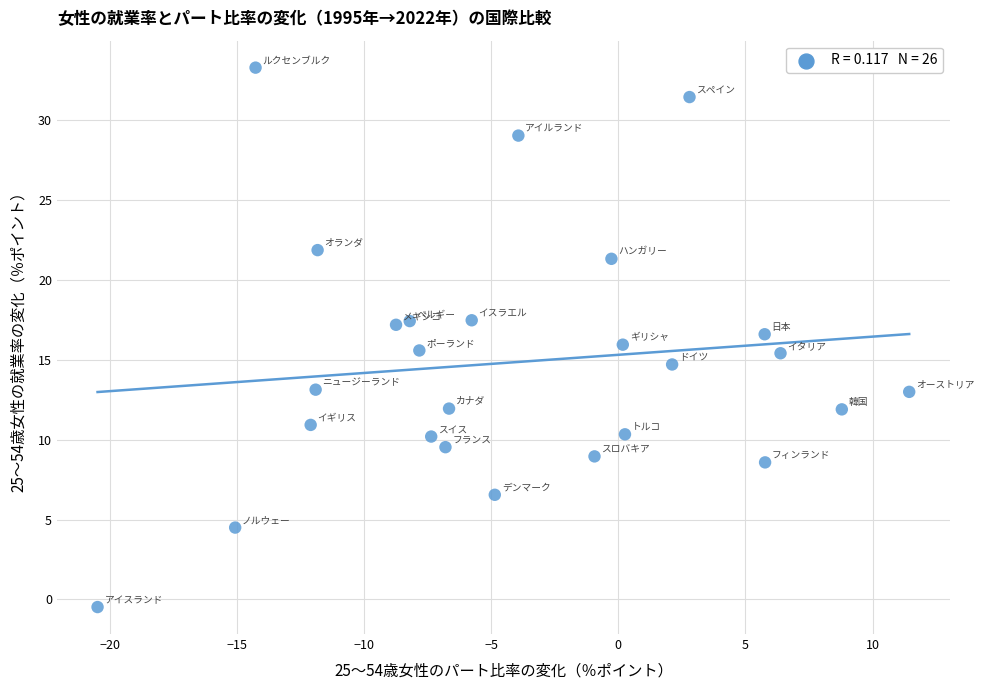

What is the range of X values (max minus min)?

31.9